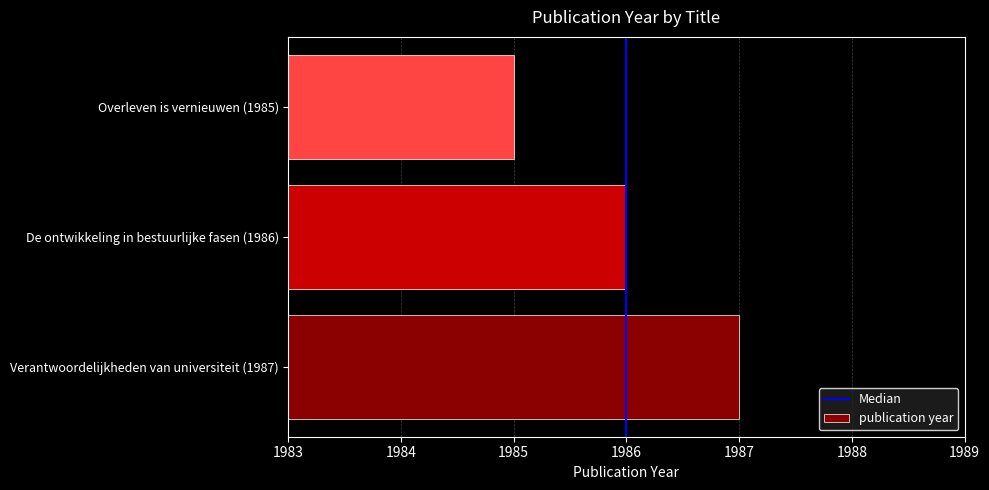

Rank the categories by value from highest to lowest.

Verantwoordelijkheden van universiteit (1987), De ontwikkeling in bestuurlijke fasen (1986), Overleven is vernieuwen (1985)